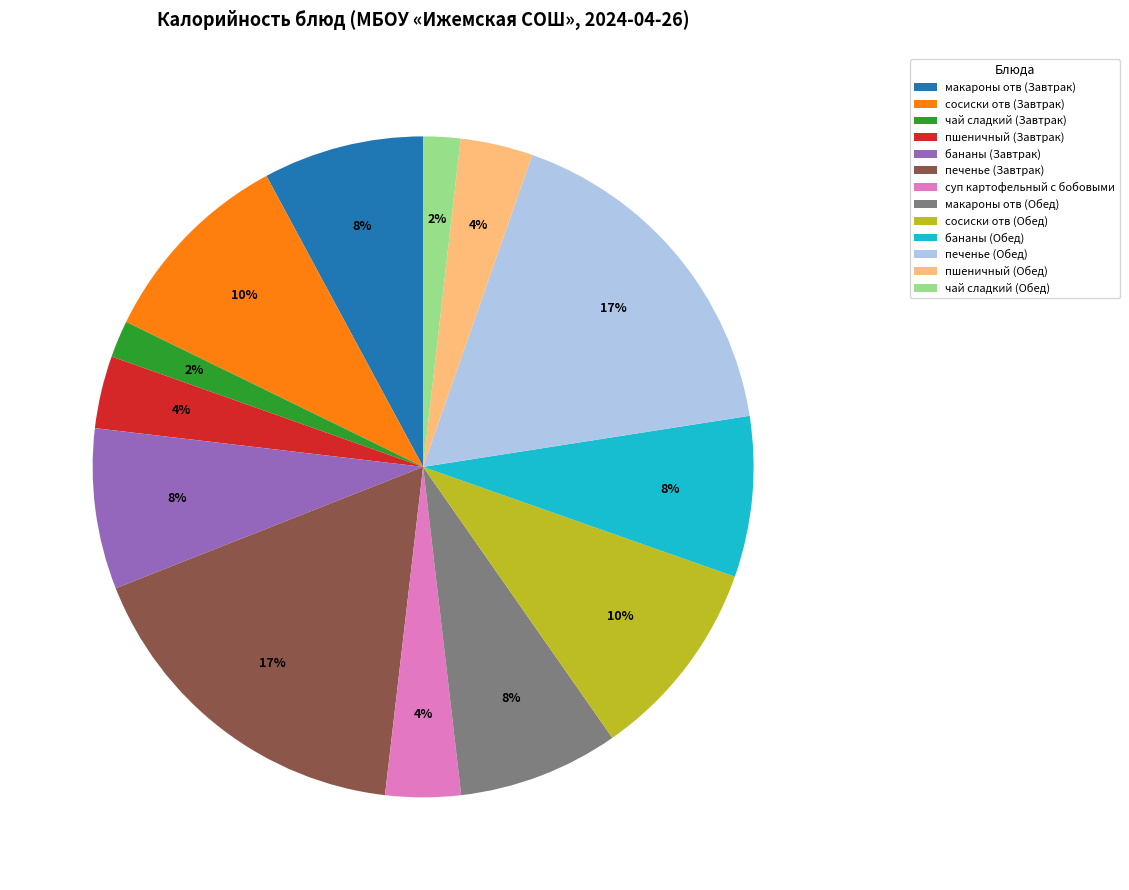

How many segments does this pie chart have?

13